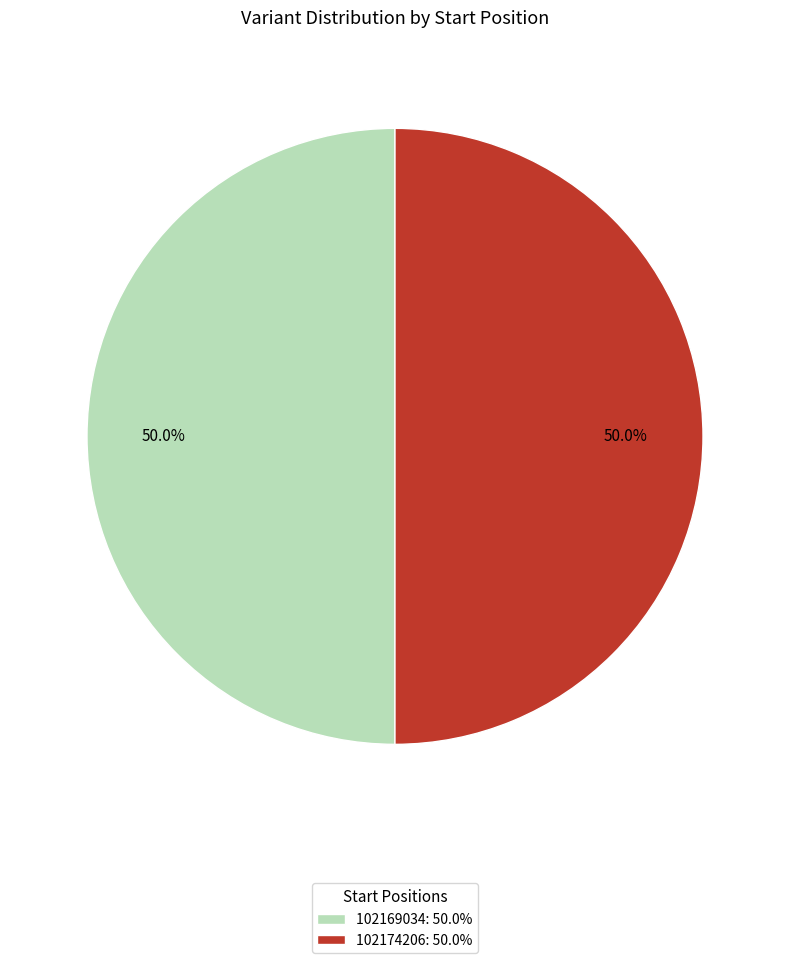

To the nearest percent, what percentage of the pie is 102169034?

50%